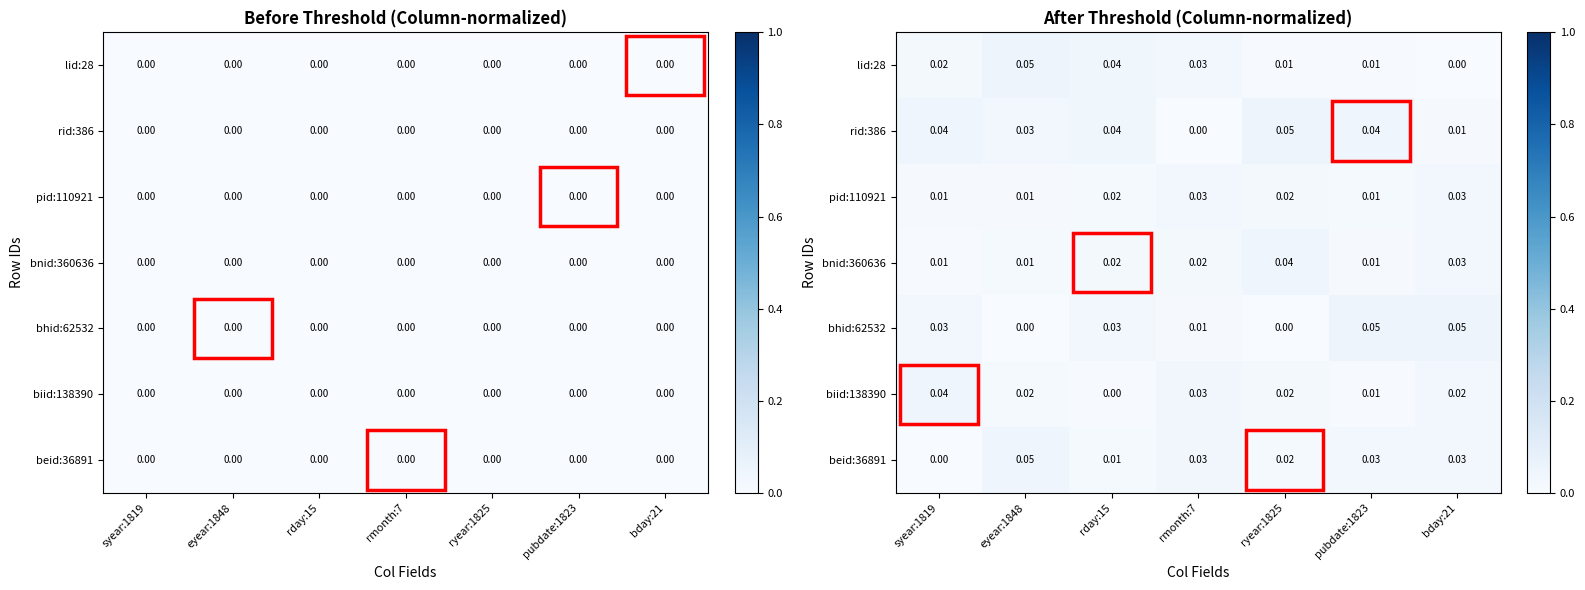

Which label corresponds to the largest value in the chart?

ryear:1825